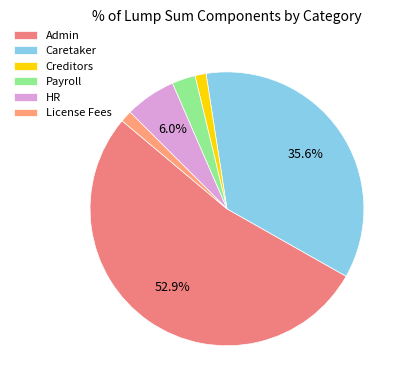

Does any single category account for the majority?

Yes